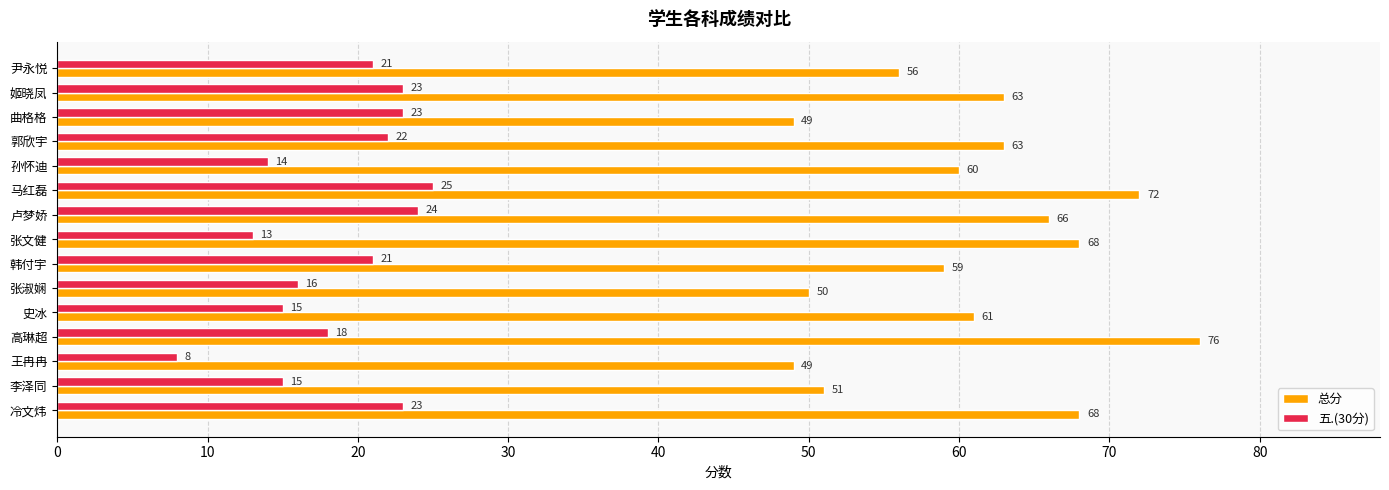

Which category has the highest value in the 五.(30分) series?

马红磊